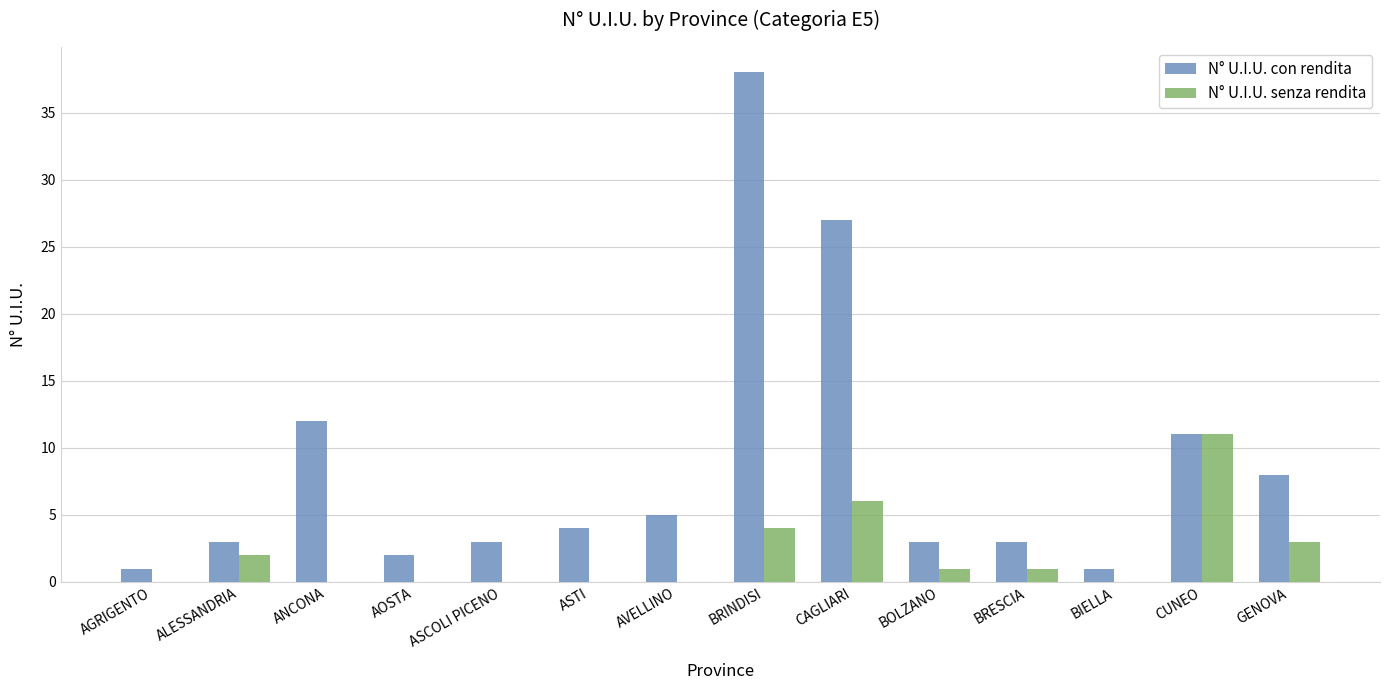

Is the value of N° U.I.U. senza rendita at ALESSANDRIA greater than the value of N° U.I.U. con rendita at BOLZANO?

No